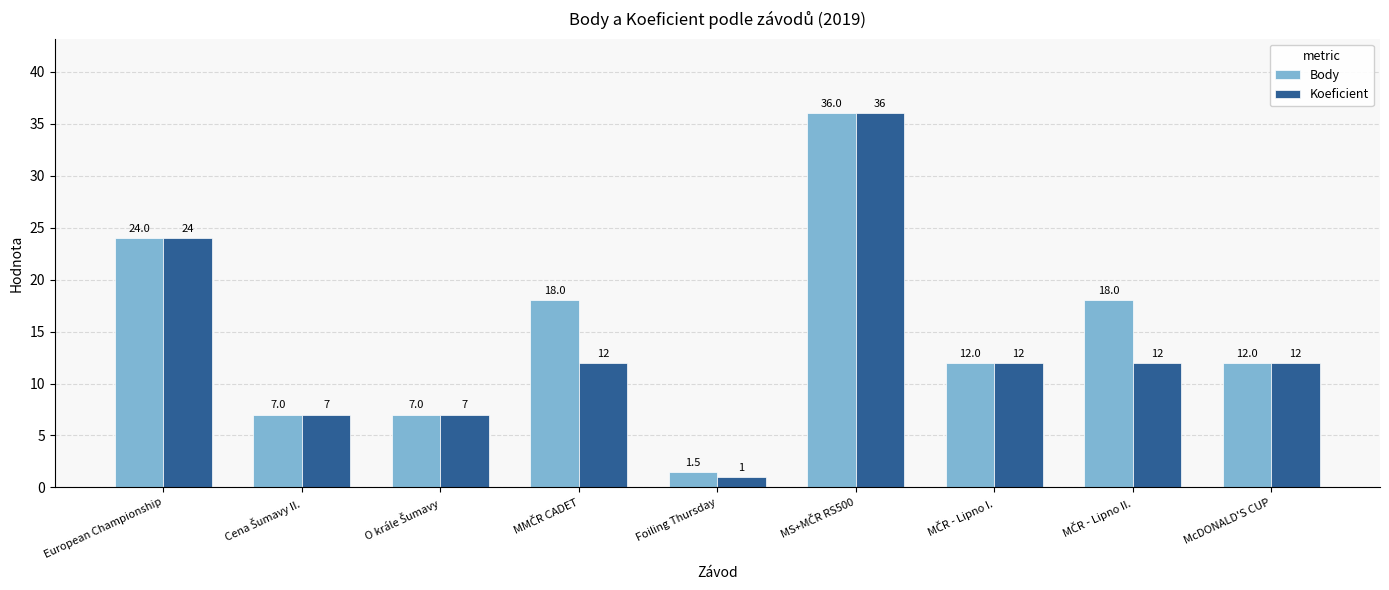

List the series in order of their overall mean, highest first.

Body, Koeficient